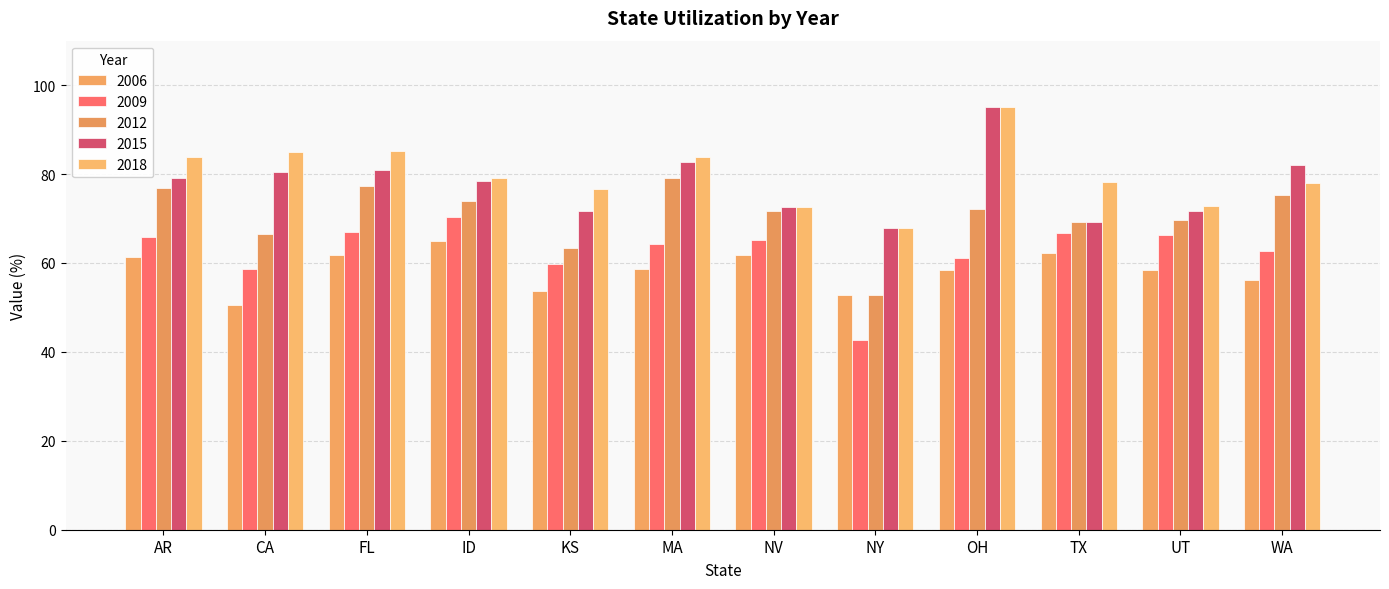

How many groups of bars are there?

12